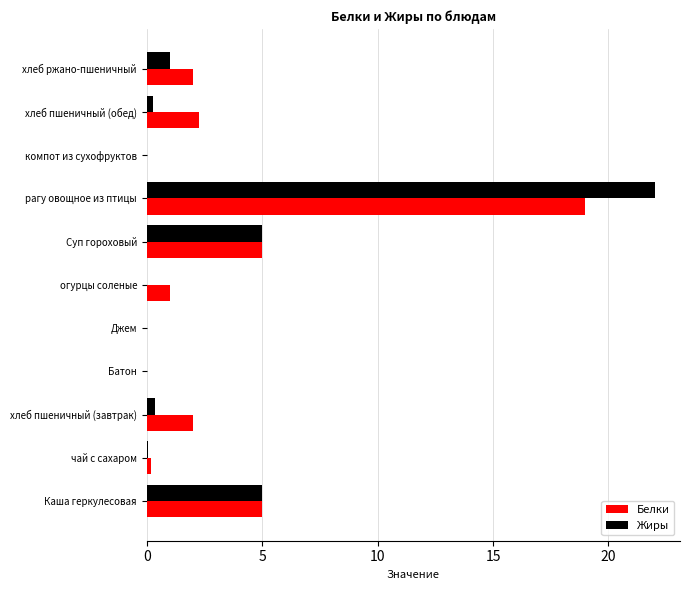

Is the value of Белки at огурцы соленые greater than the value of Жиры at Каша геркулесовая?

No